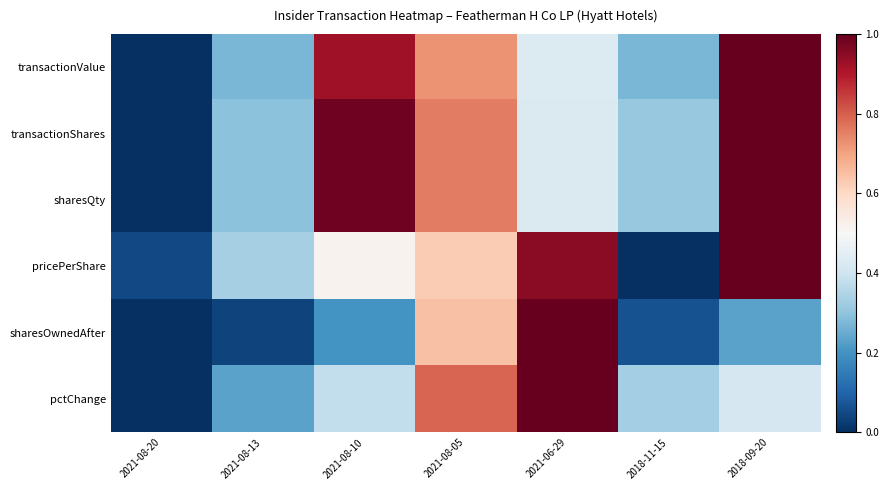

Reading left to right, transcribe all the data shown in this chart.

transactionValue: 2021-08-20=0.0	2021-08-13=0.3	2021-08-10=0.9	2021-08-05=0.7	2021-06-29=0.4	2018-11-15=0.3	2018-09-20=1.0
transactionShares: 2021-08-20=0.0	2021-08-13=0.3	2021-08-10=1.0	2021-08-05=0.8	2021-06-29=0.4	2018-11-15=0.3	2018-09-20=1.0
sharesQty: 2021-08-20=0.0	2021-08-13=0.3	2021-08-10=1.0	2021-08-05=0.8	2021-06-29=0.4	2018-11-15=0.3	2018-09-20=1.0
pricePerShare: 2021-08-20=0.1	2021-08-13=0.3	2021-08-10=0.5	2021-08-05=0.6	2021-06-29=0.9	2018-11-15=0.0	2018-09-20=1.0
sharesOwnedAfter: 2021-08-20=0.0	2021-08-13=0.0	2021-08-10=0.2	2021-08-05=0.6	2021-06-29=1.0	2018-11-15=0.1	2018-09-20=0.2
pctChange: 2021-08-20=0.0	2021-08-13=0.2	2021-08-10=0.4	2021-08-05=0.8	2021-06-29=1.0	2018-11-15=0.3	2018-09-20=0.4